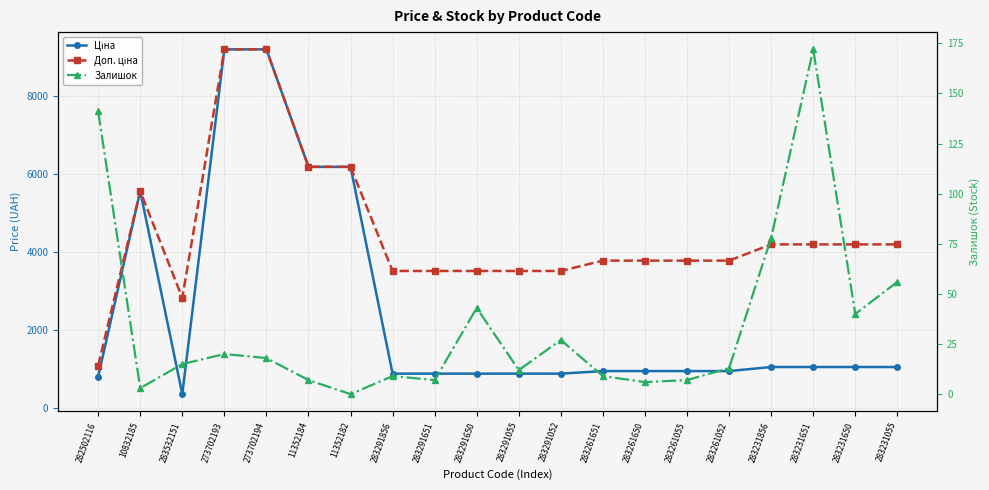

What position from the left is 283291651?

9